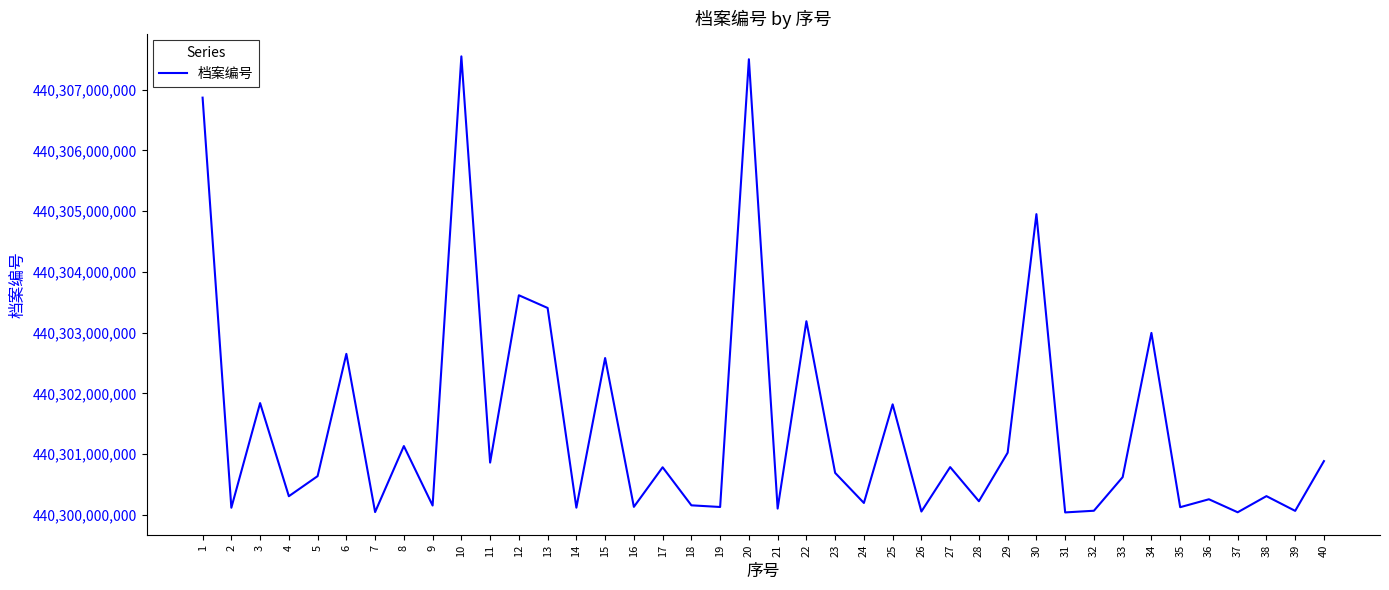

At which label is the value closest to 440303795064?

12